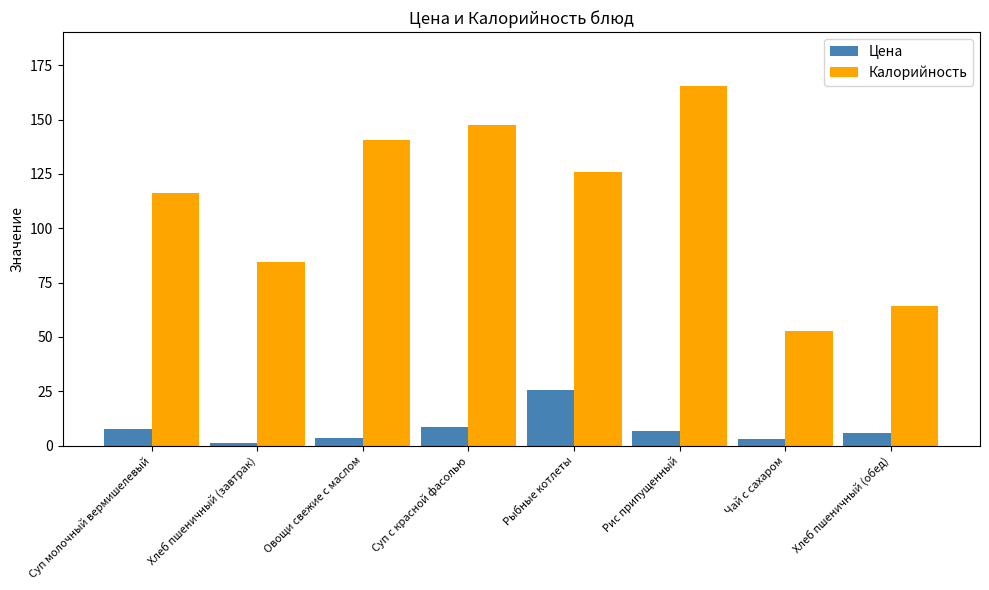

Rank the series by their average value, from highest to lowest.

Калорийность, Цена